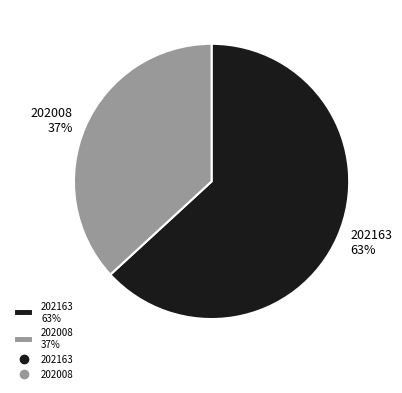

Combined, do 202008 37% and 202163 63% account for over 50%?

Yes